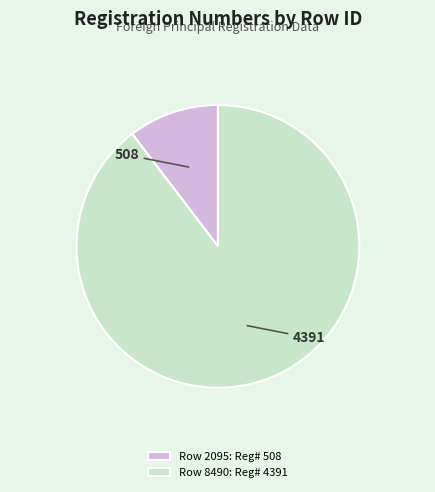

Is the sum of Row 2095: Reg# 508 and Row 8490: Reg# 4391 greater than half?

Yes